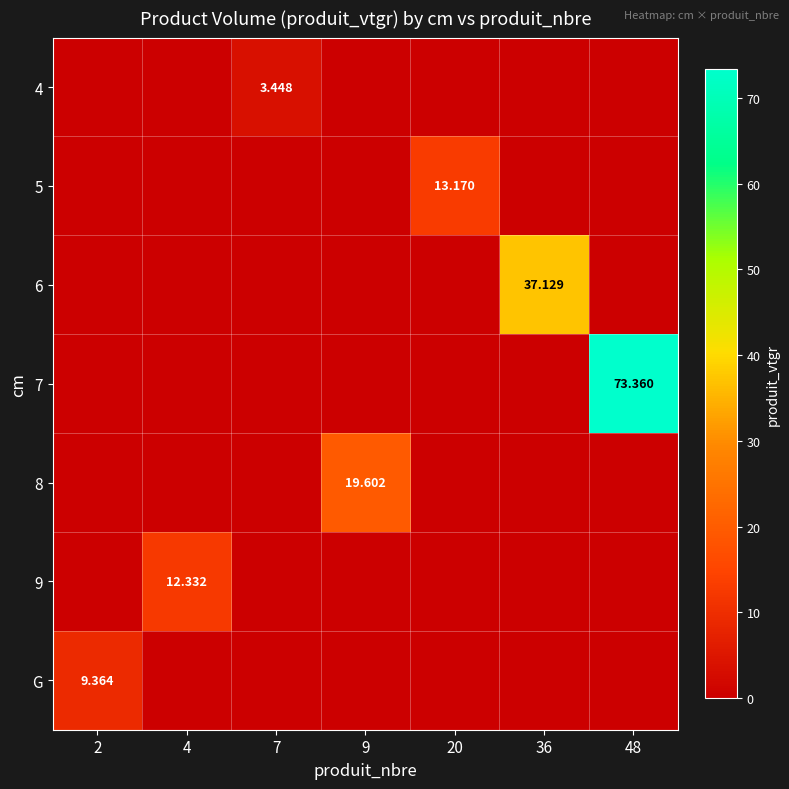

How many distinct data groups are displayed?

7